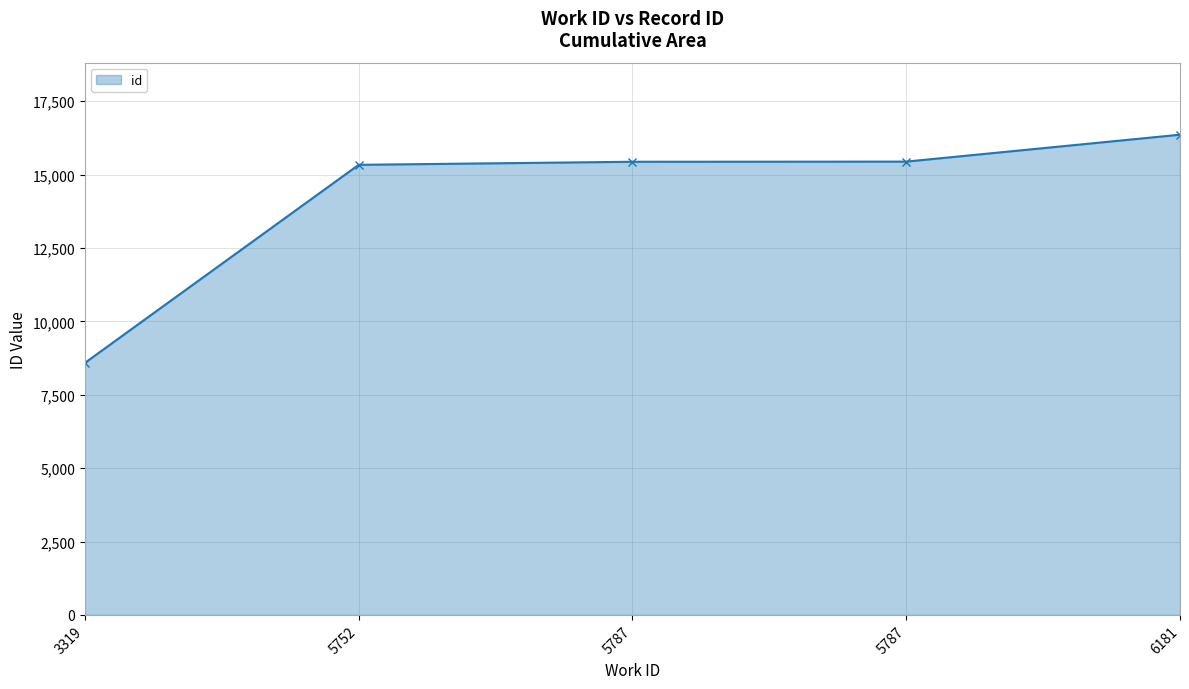

Which category has the highest value across all series?

6181